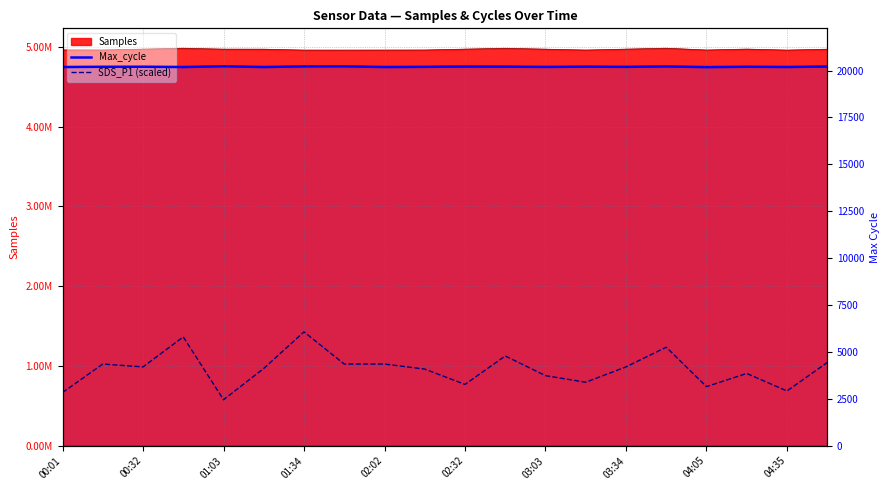

How many lines are shown in the chart?

2